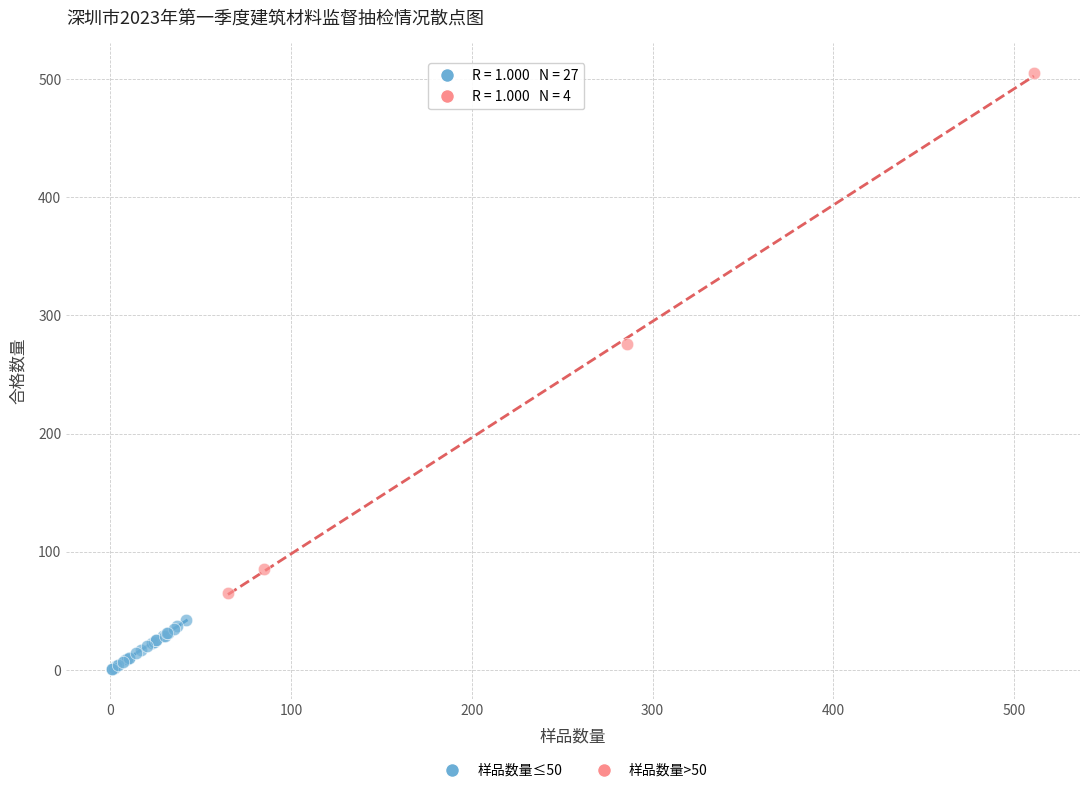

Which series contains the lowest Y value?

样品数量≤50